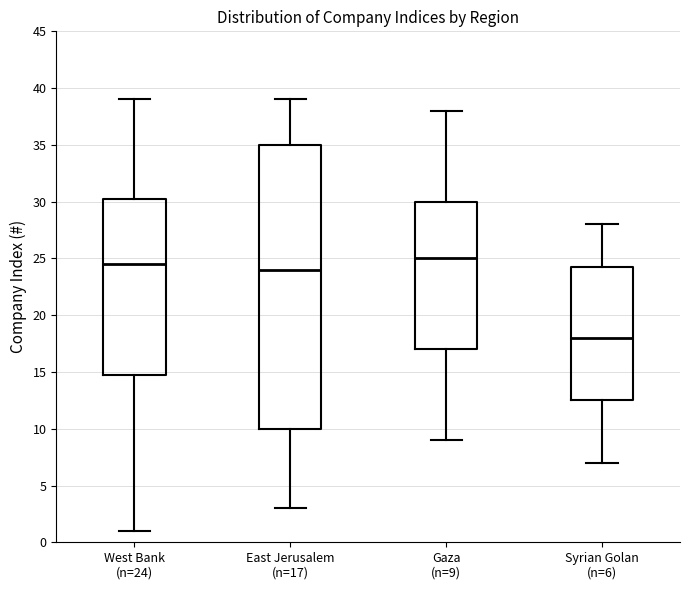

Reading left to right, transcribe this box plot: for each box, give where its median line is, the range the box spans, and where its two whiskers end, as read against the y-axis. The values are not printed on the chart, so give them approximately, as read against the axis.

West Bank (n=24): median 24.5, box 15.0 to 30.5, whiskers 1.0 to 39.0
East Jerusalem (n=17): median 24.0, box 10.0 to 35.0, whiskers 3.0 to 39.0
Gaza (n=9): median 25.0, box 17.0 to 30.0, whiskers 9.0 to 38.0
Syrian Golan (n=6): median 18.0, box 12.5 to 24.5, whiskers 7.0 to 28.0